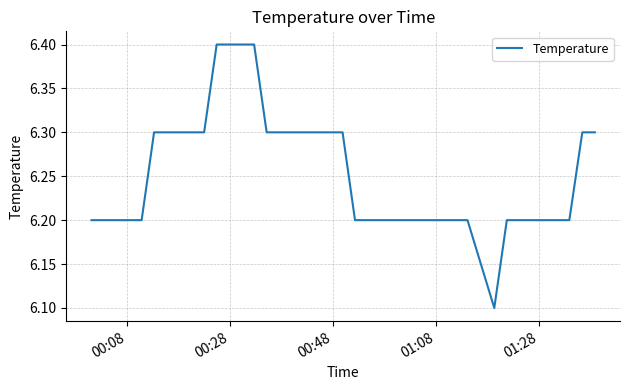

What is the difference between the maximum and minimum values?

0.3